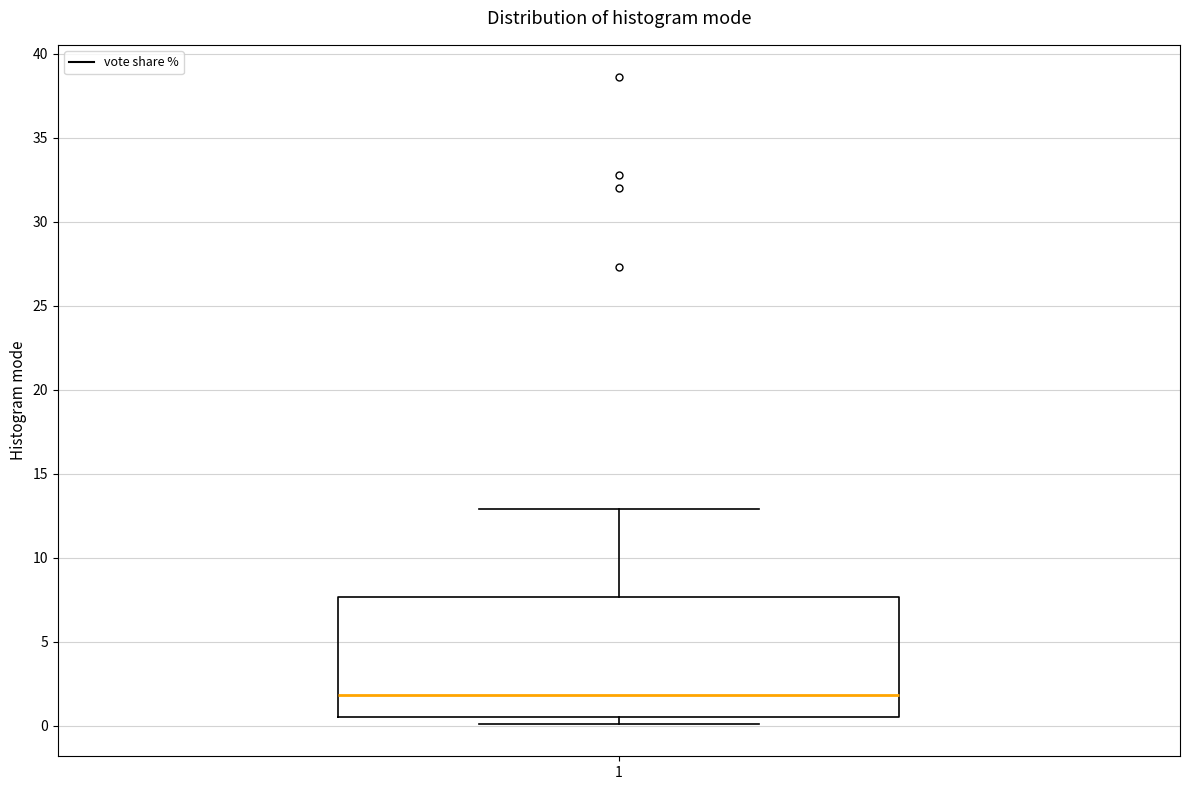

Read this box plot against the y-axis: the position of the median line, the range covered by the box, and the ends of both whiskers. The values are not printed on the chart, so give them approximately, as read against the axis.

median 2.0, box 0.5 to 7.5, whiskers 0.0 to 13.0